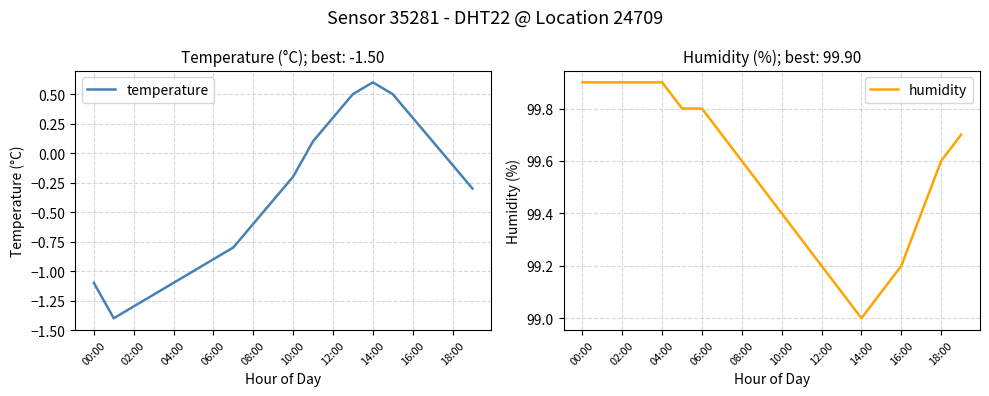

What is the lowest value of the humidity series?

99.0